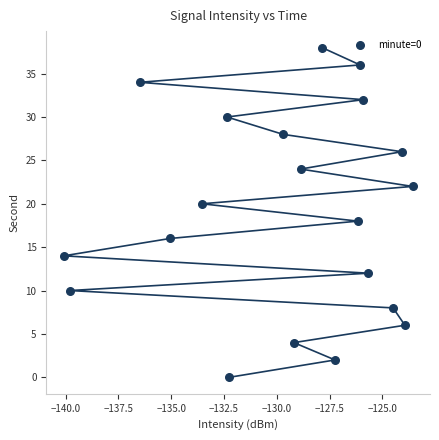

What is the range of Y values (max minus min)?

38